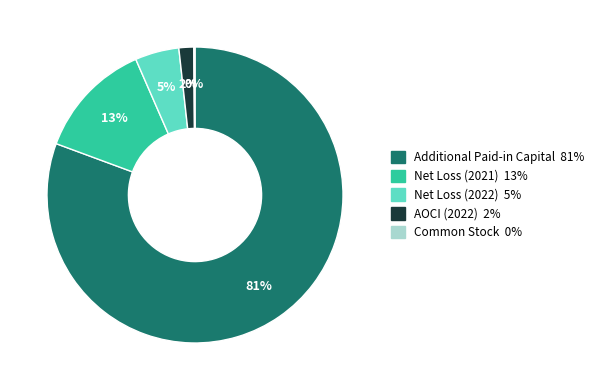

To the nearest percent, what is the average slice percentage?

20%